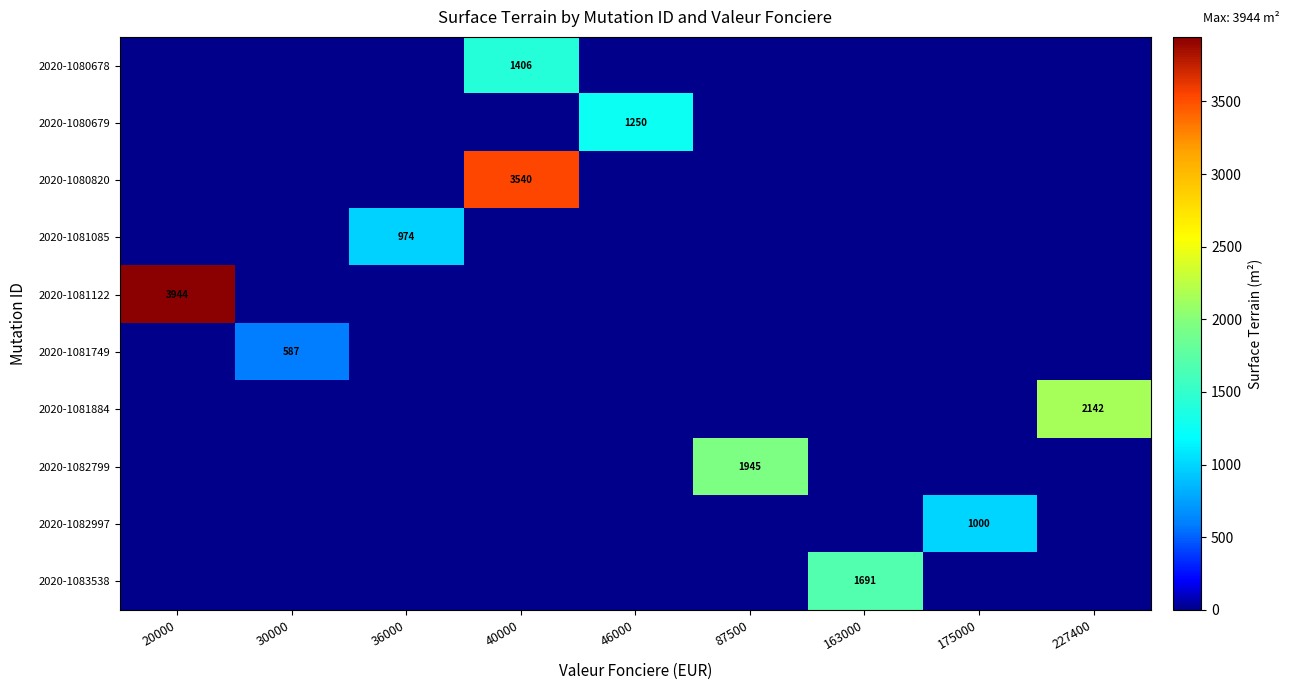

What is the difference between the highest and lowest values at 46000?

1250